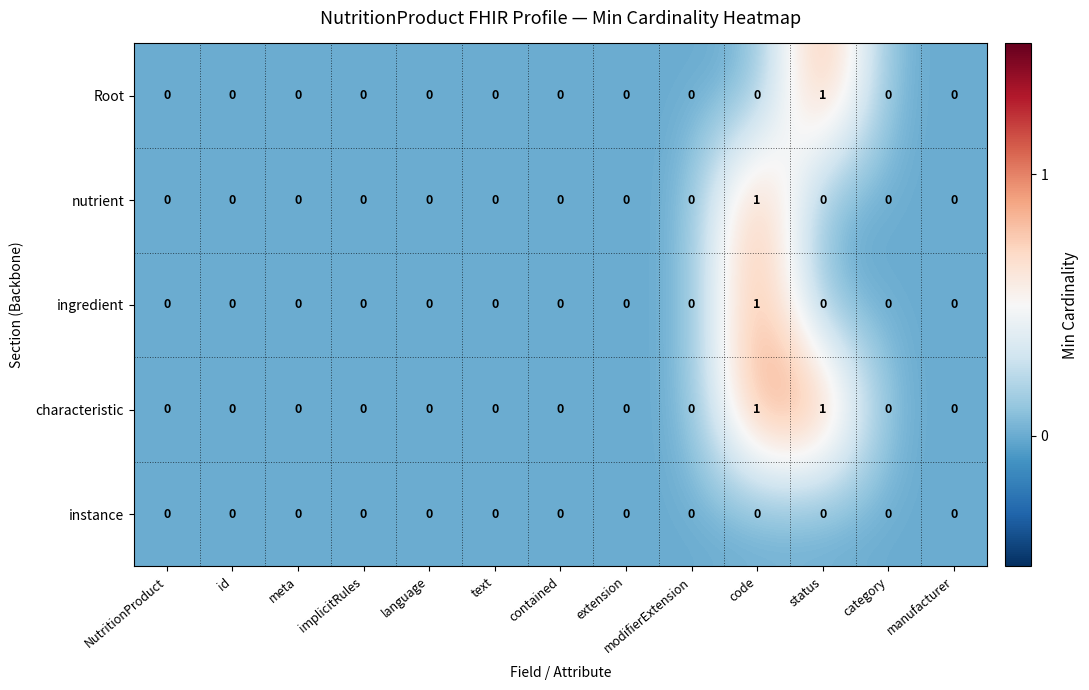

True or false: characteristic has a value of 0 at manufacturer.

True